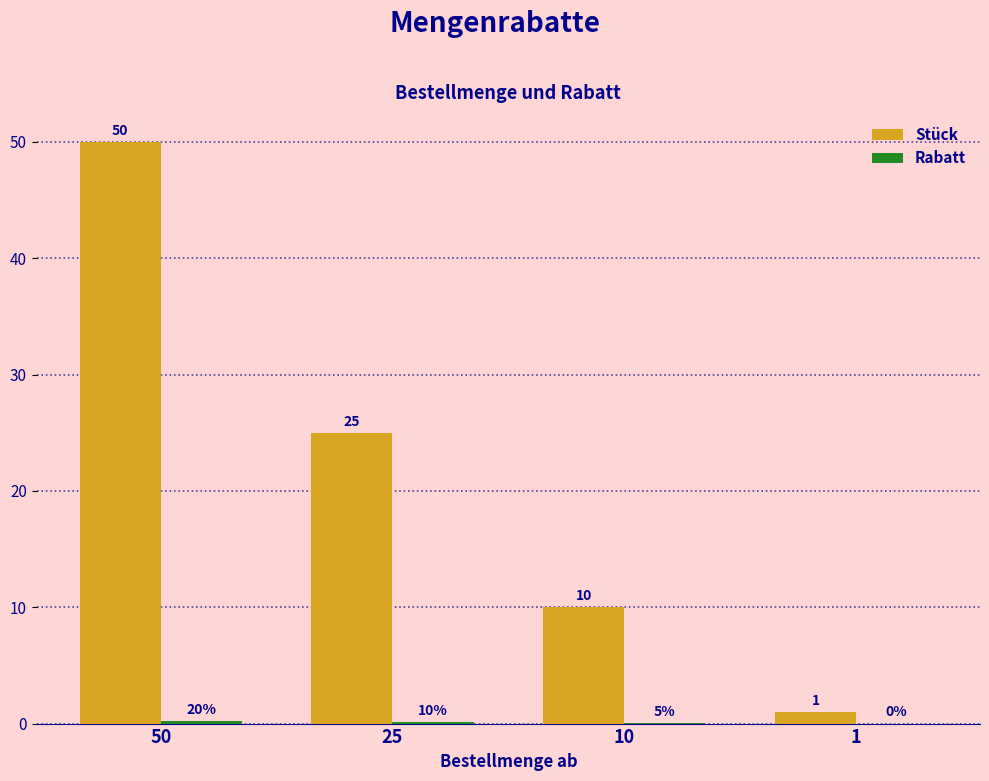

Between 50 and 25, which series saw the biggest shift?

Stück